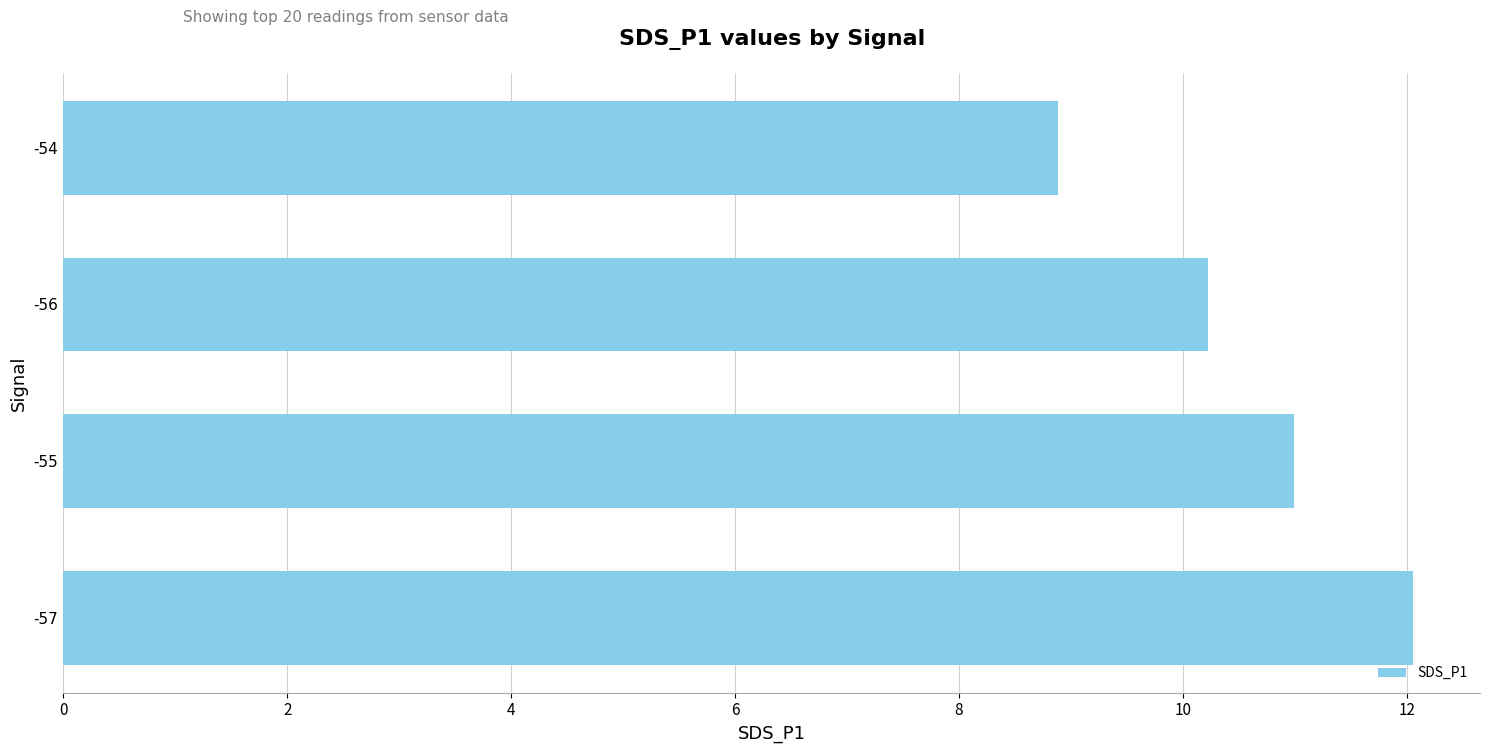

Is it true that the value at -56 is 5.9?

False